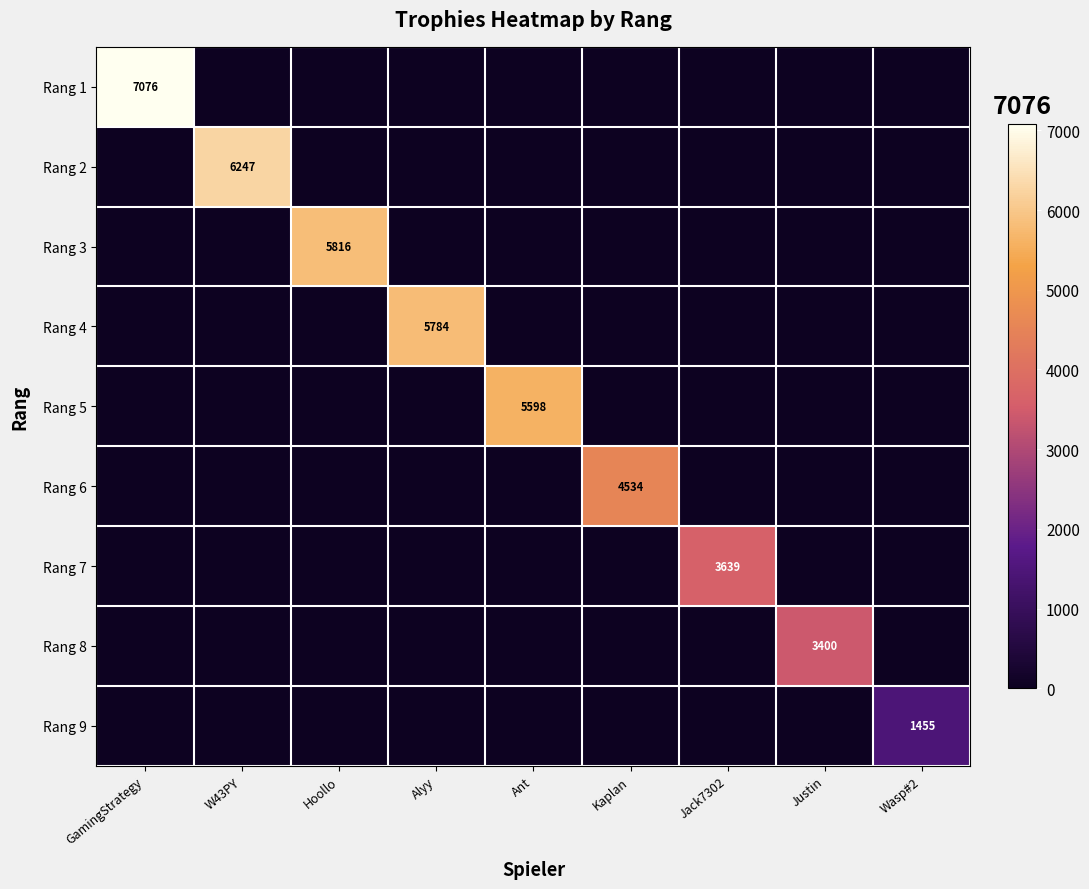

At how many categories does at least one series exceed 4193?

6